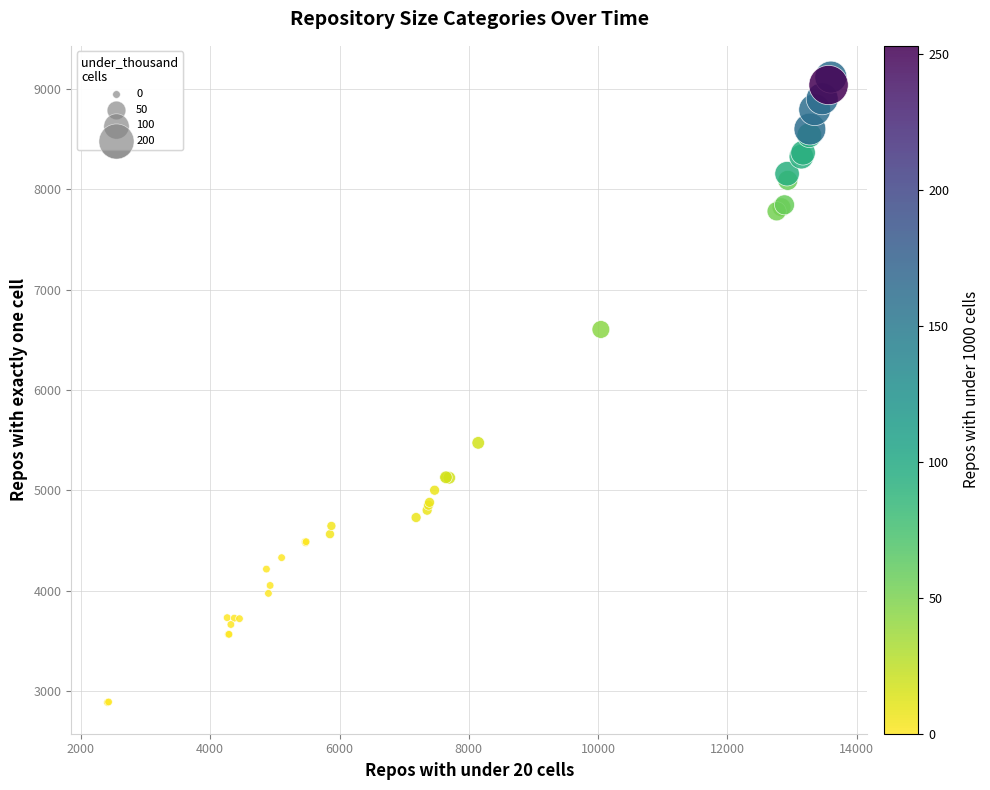

What Y value in the scatter plot is closest to 6001?

5472